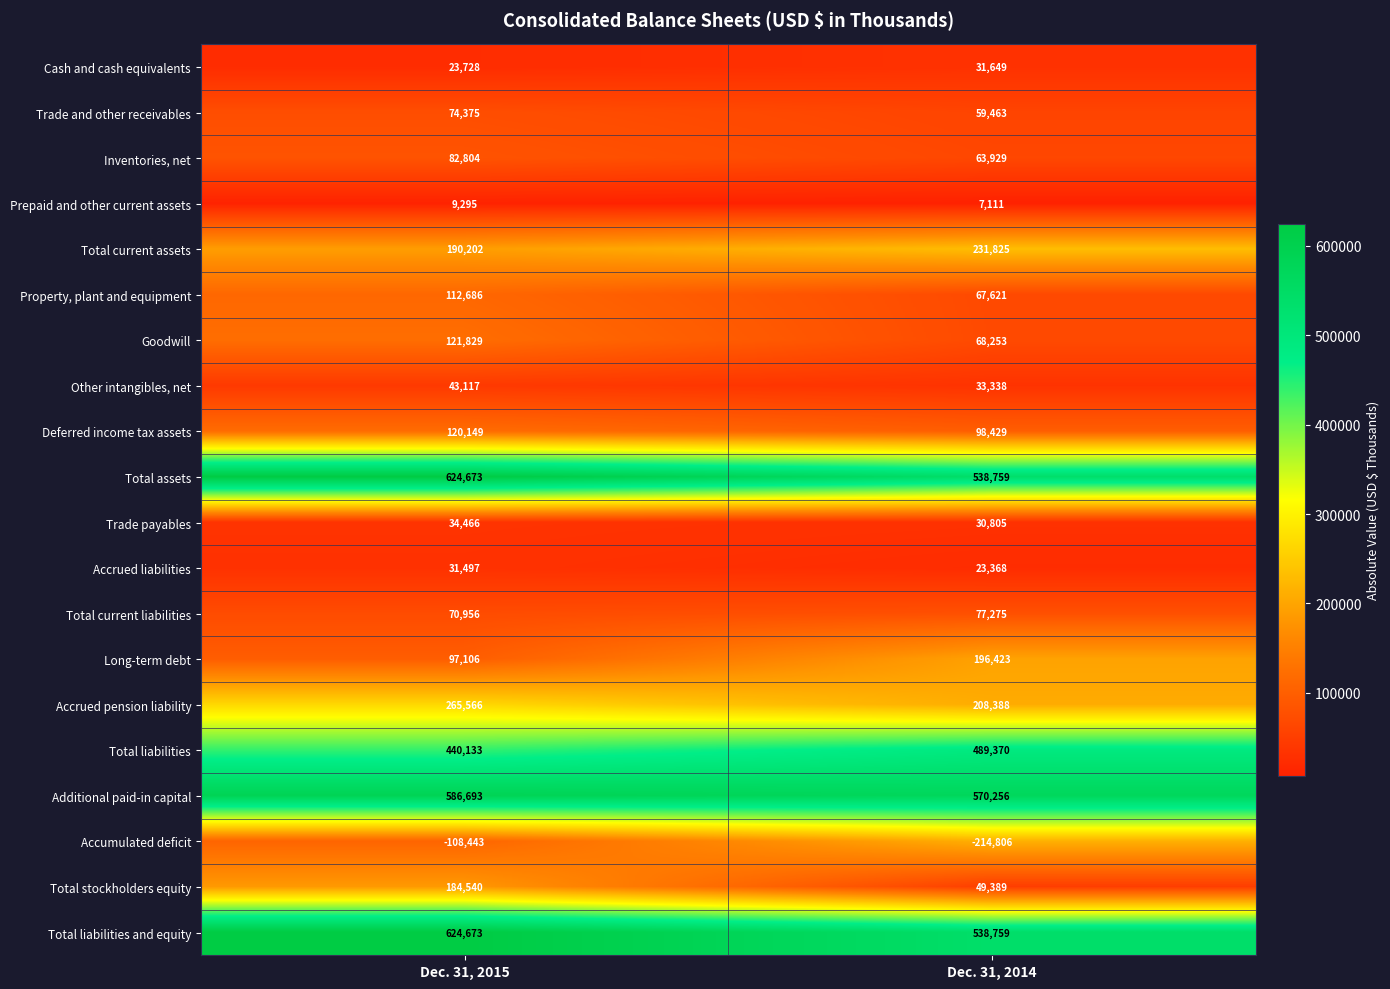

Which category has the lowest value across all series?

Dec. 31, 2014